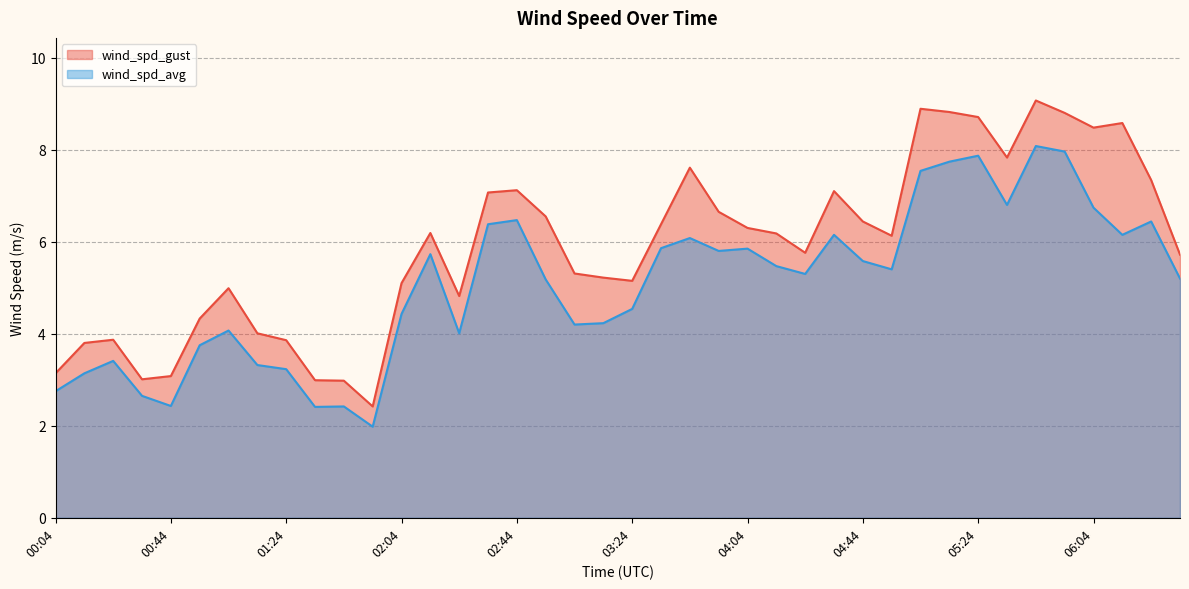

Is it true that wind_spd_gust equals 3.9 at 04:24?

False